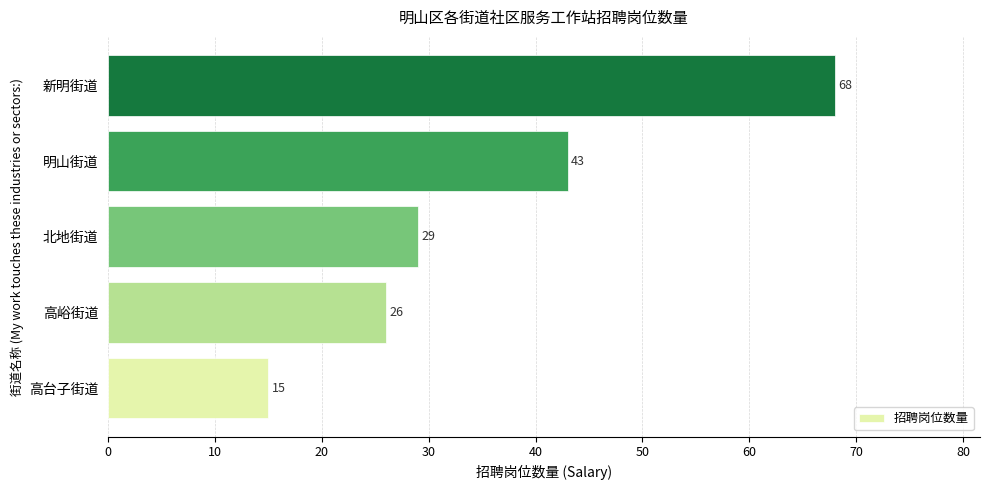

What is the change in value from 高峪街道 to 新明街道?

+42